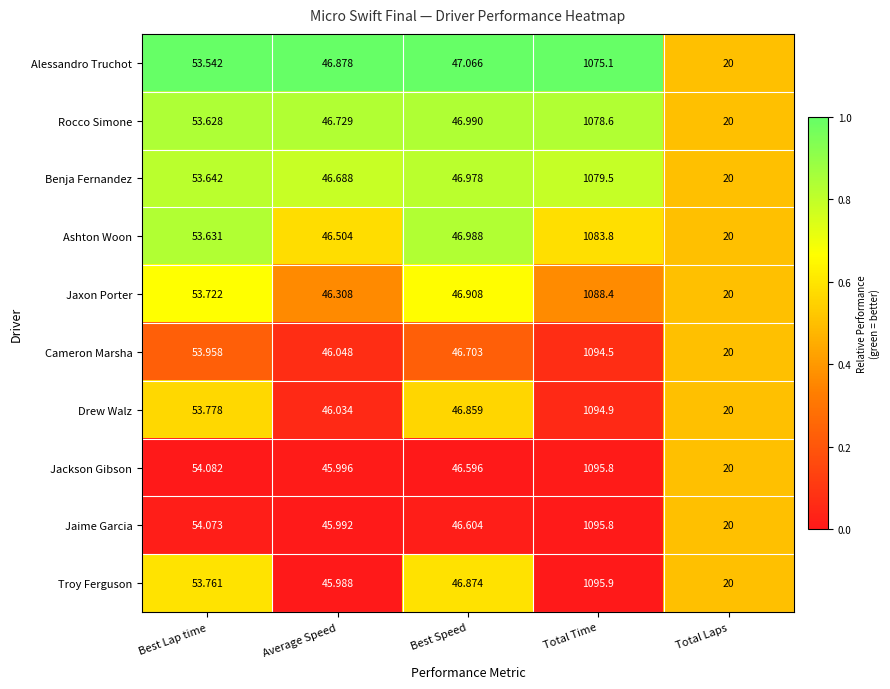

Where does the Alessandro Truchot series first go above 47?

Best Lap time